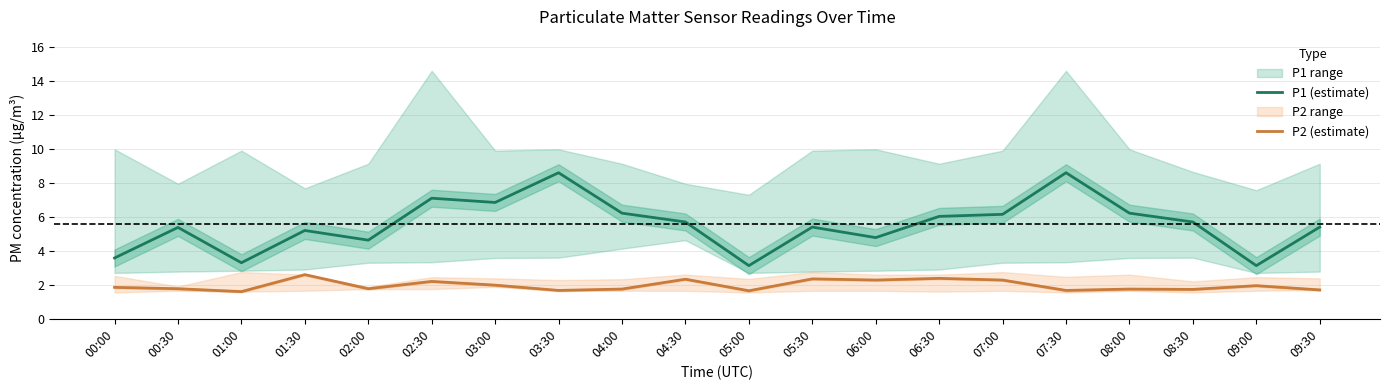

Reading left to right, what are all the values shown in this chart?

P1 (estimate): 3.6	5.4	3.3	5.2	4.6	7.1	6.8	8.6	6.2	5.7	3.1	5.4	4.8	6.0	6.2	8.6	6.2	5.7	3.1	5.4
P2 (estimate): 1.9	1.8	1.6	2.6	1.8	2.2	2.0	1.7	1.8	2.3	1.6	2.4	2.3	2.4	2.3	1.7	1.8	1.7	1.9	1.7